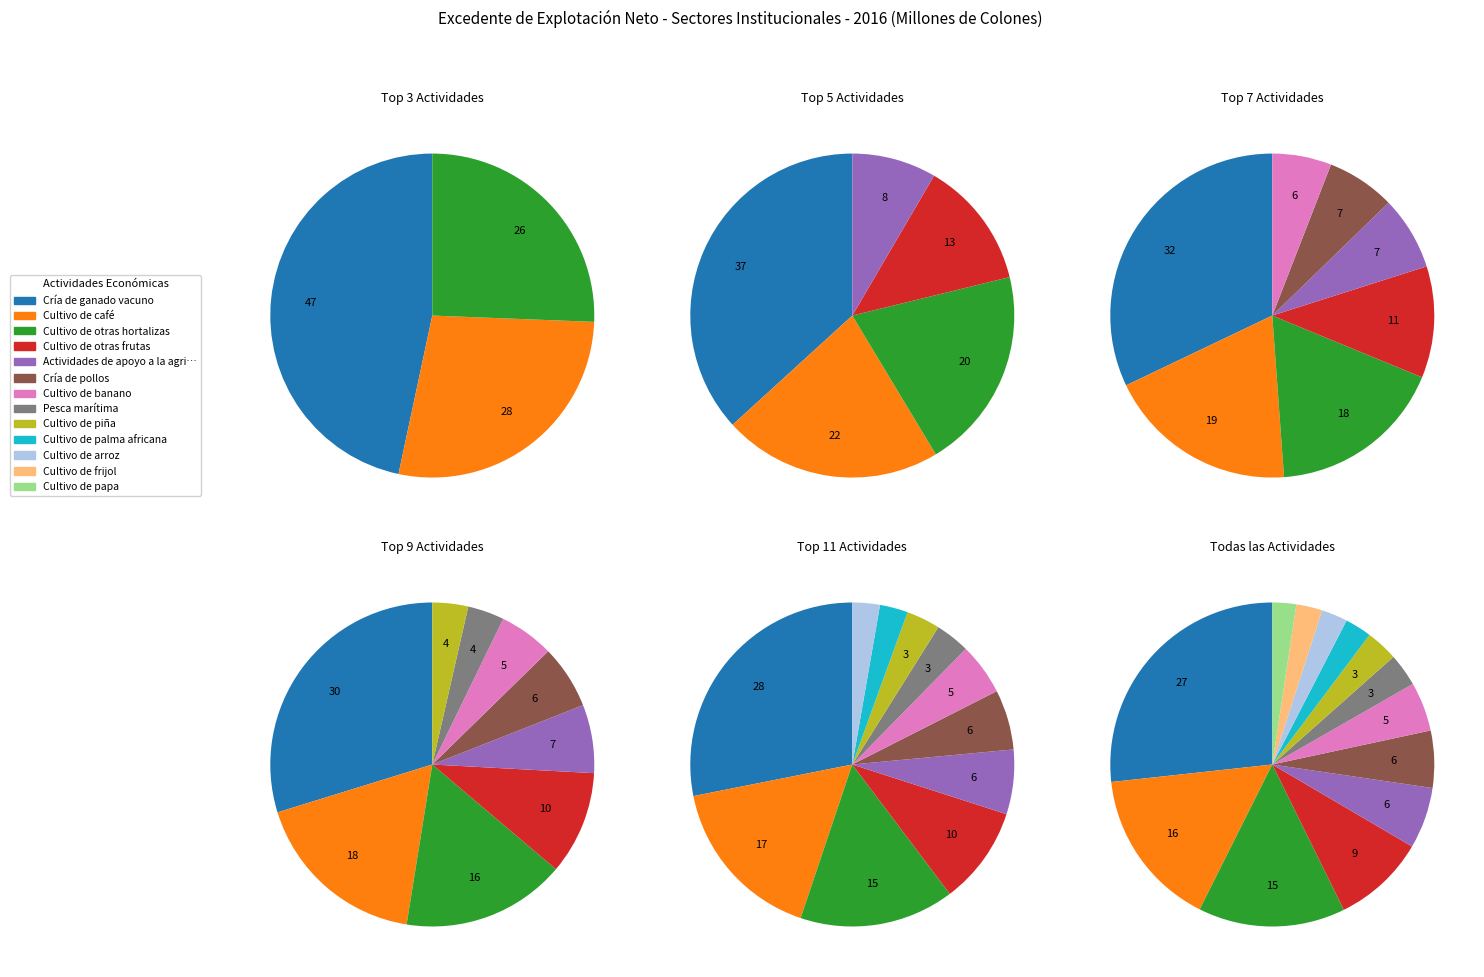

Does 17 account for over 50% of the chart?

No